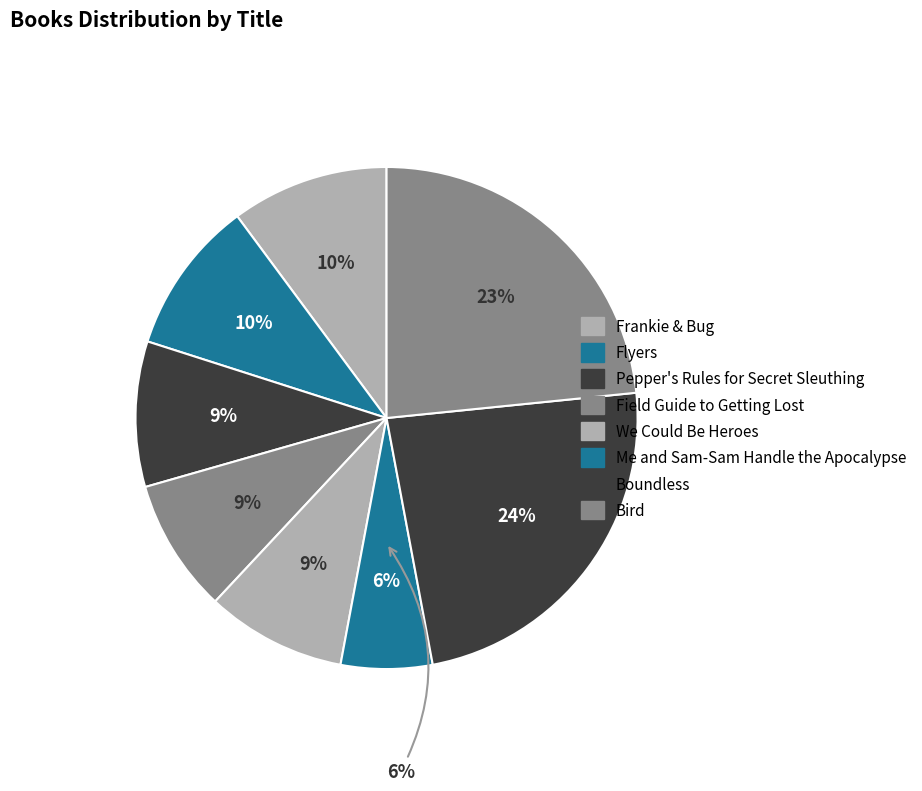

True or false: Pepper's Rules for Secret Sleuthing accounts for 1% of the total.

False